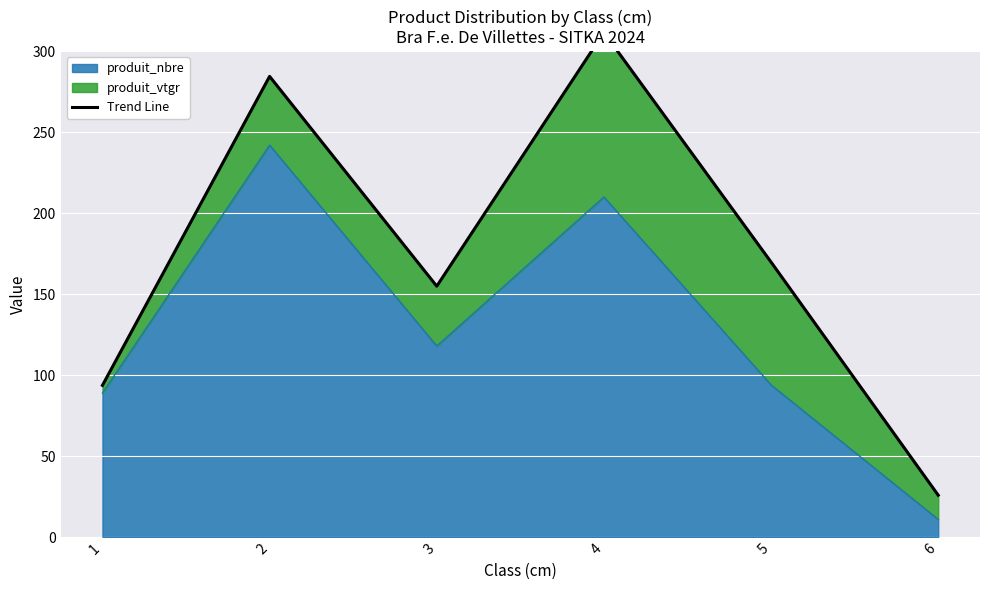

Which label corresponds to the smallest value in the chart?

6